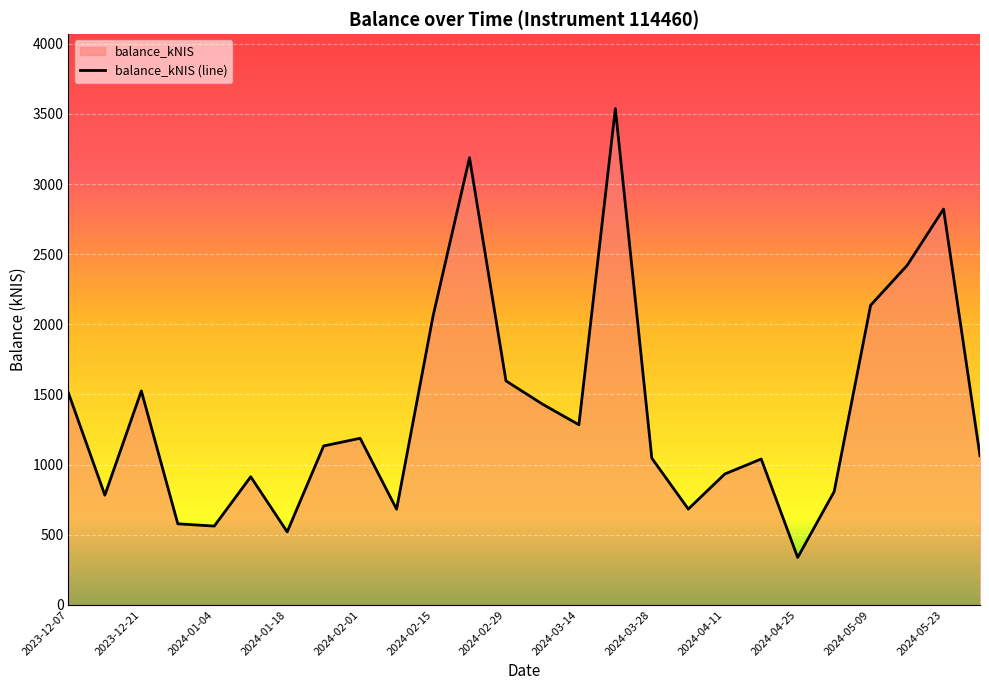

Which category has the lowest value across all series?

2024-04-25